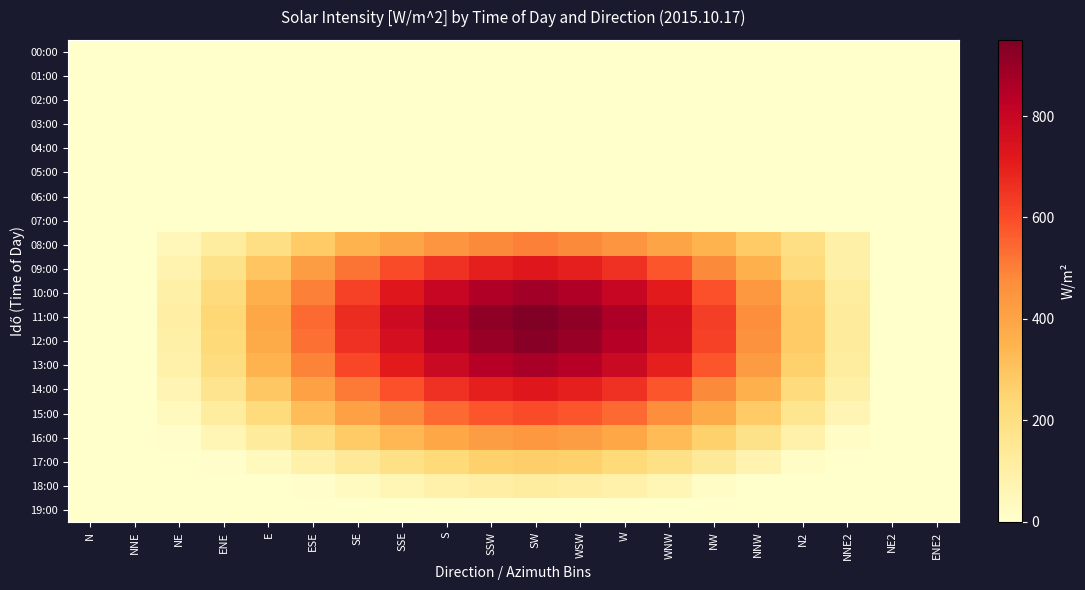

What is the spread (max minus min) of values at WNW?

760